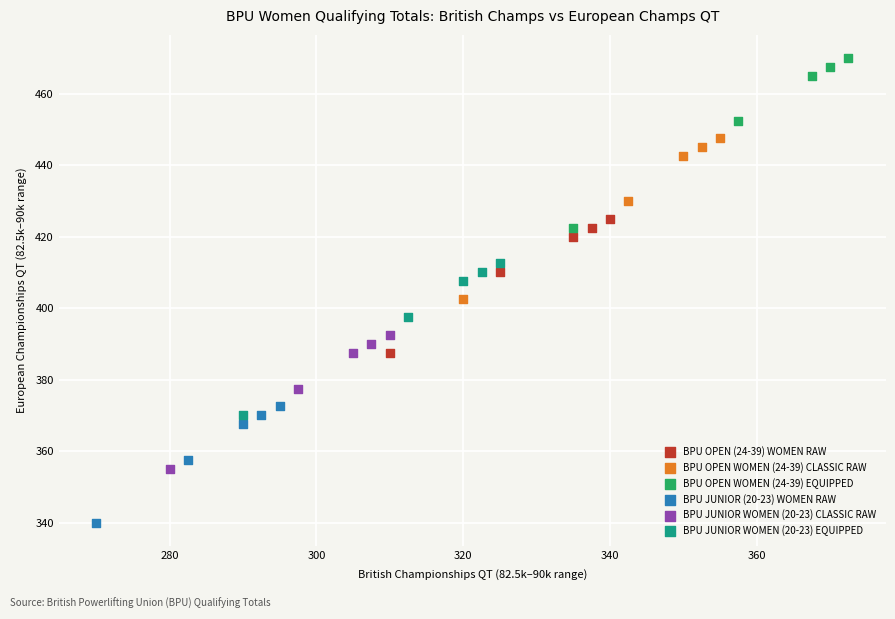

Which series contains the highest Y value?

BPU OPEN WOMEN (24-39) EQUIPPED